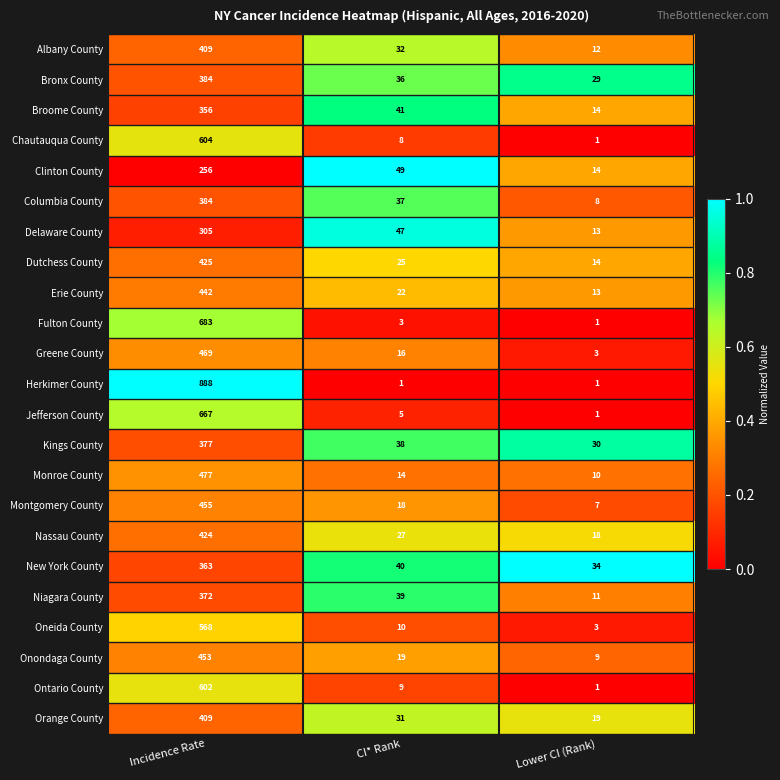

Rank the series at CI* Rank from highest to lowest value.

Clinton County, Delaware County, Broome County, New York County, Niagara County, Kings County, Columbia County, Bronx County, Albany County, Orange County, Nassau County, Dutchess County, Erie County, Onondaga County, Montgomery County, Greene County, Monroe County, Oneida County, Ontario County, Chautauqua County, Jefferson County, Fulton County, Herkimer County